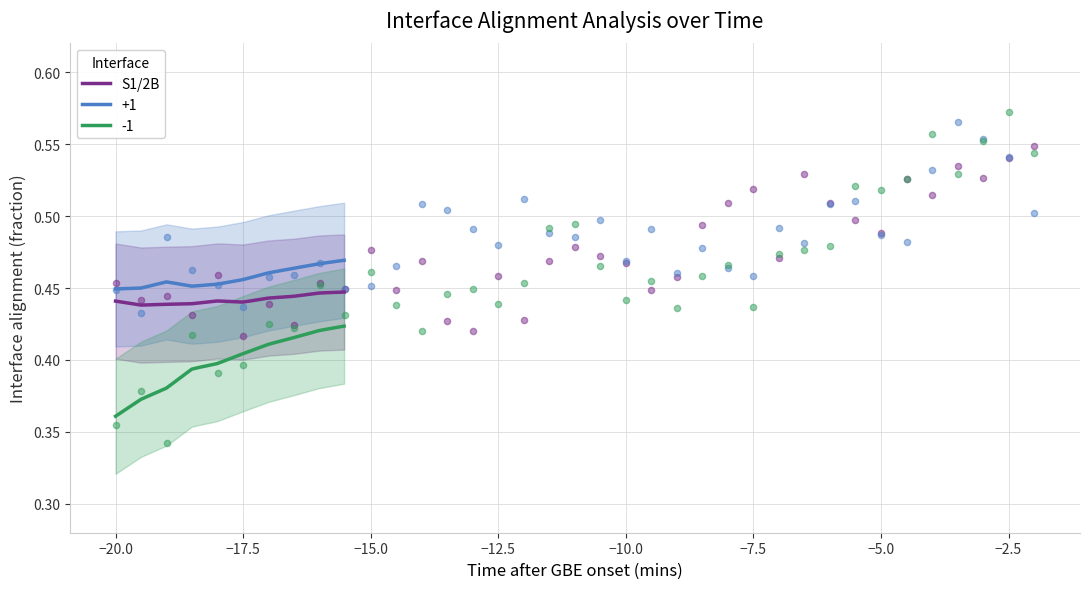

True or false: -1 and S1/2B intersect in this chart.

False